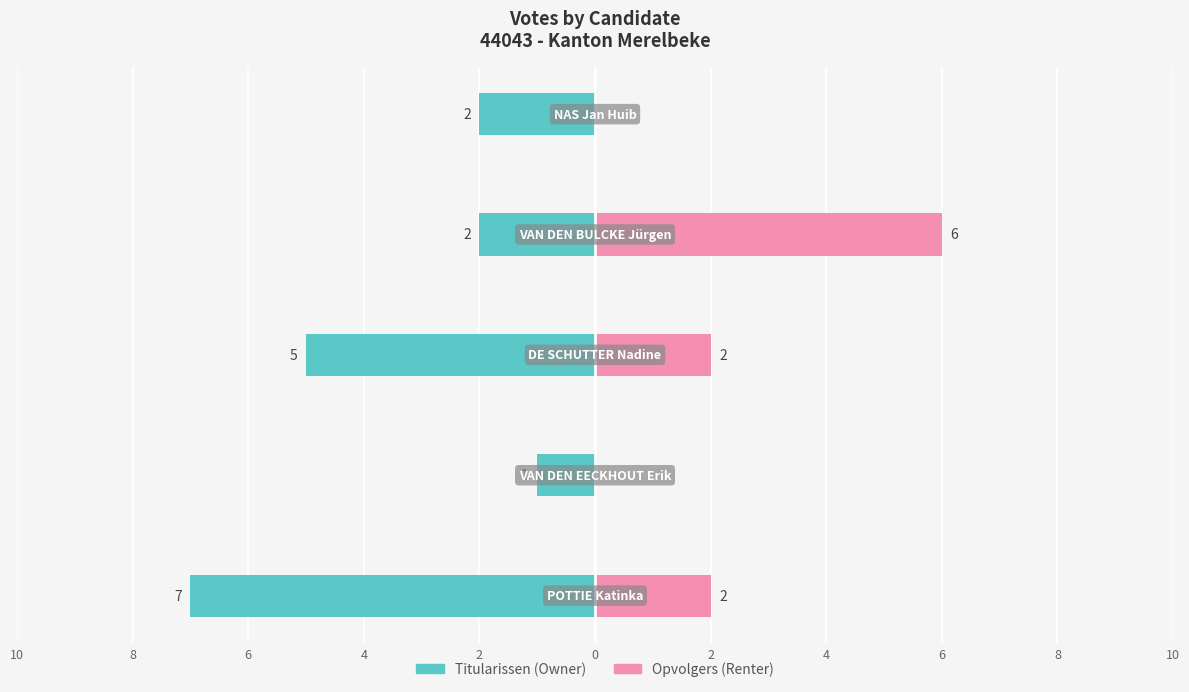

How many values in the Opvolgers series are below 2?

2